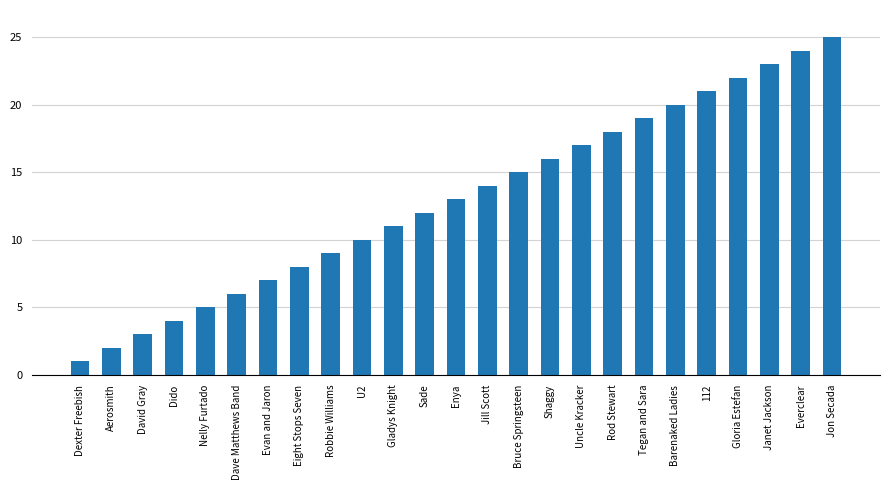

What position from the left is Bruce Springsteen?

15